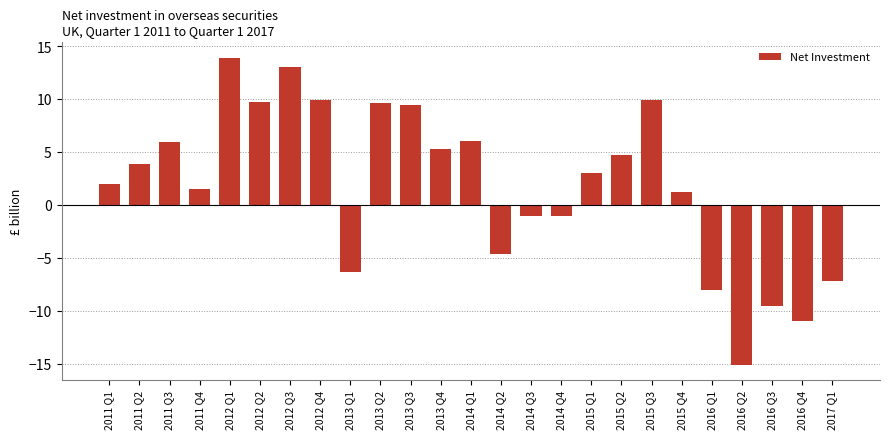

Are the bars grouped side by side (vs. stacked)?

No